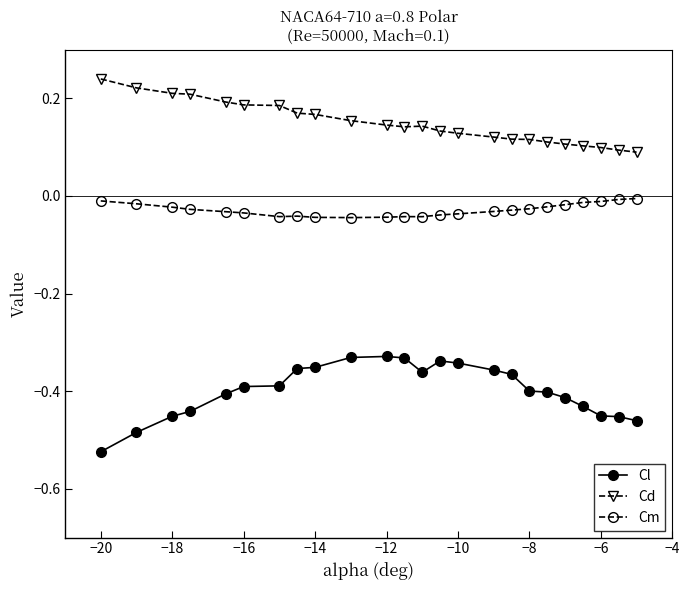

Which series has the largest range (max minus min)?

Cl